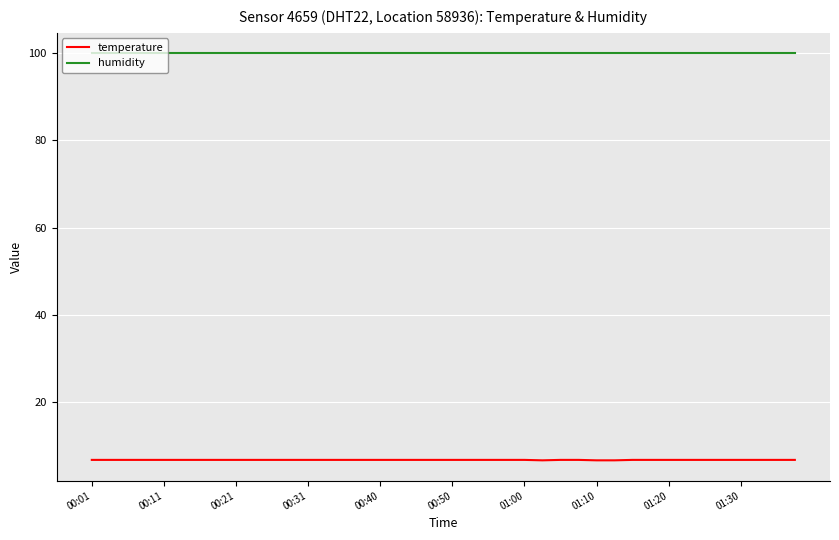

Is this an area chart (filled region under the line)?

No